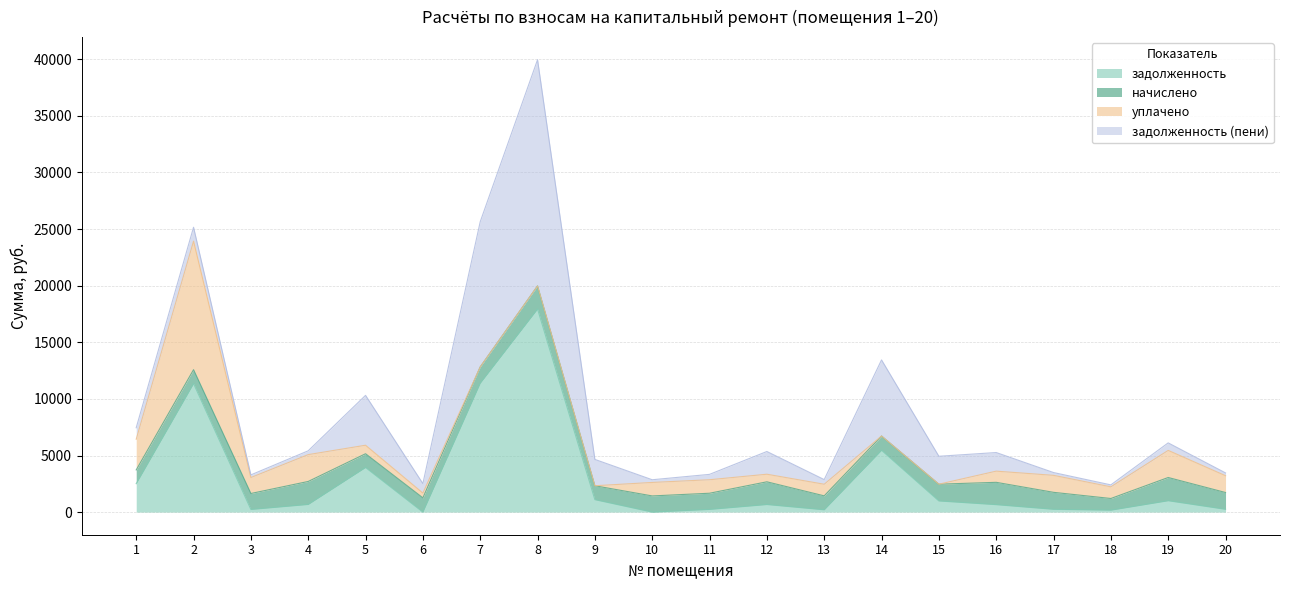

Which series has the widest spread of values?

задолженность (пени)